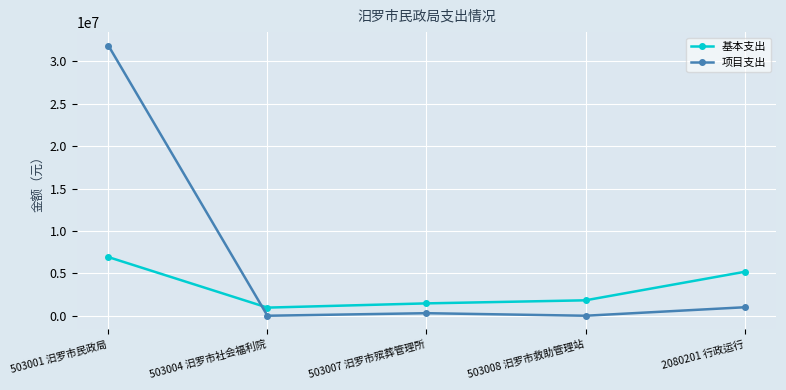

What is the sum of all 项目支出 values?

33170000.0